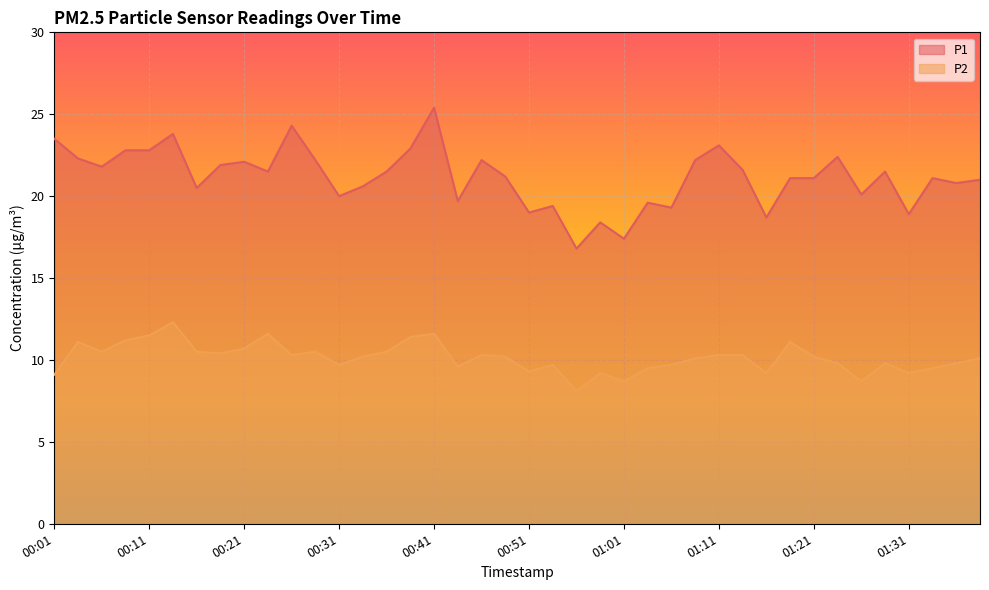

Is it true that P2 equals 10.2 at 00:48?

True